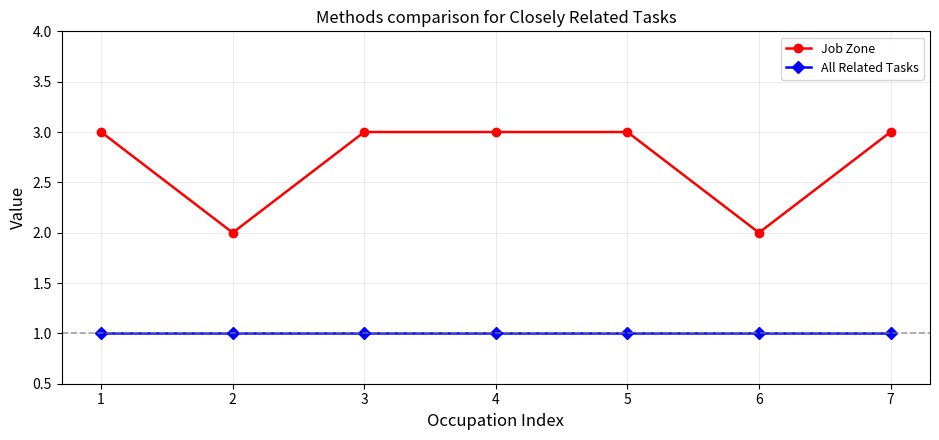

Between 5 and 6, which series saw the biggest shift?

Job Zone